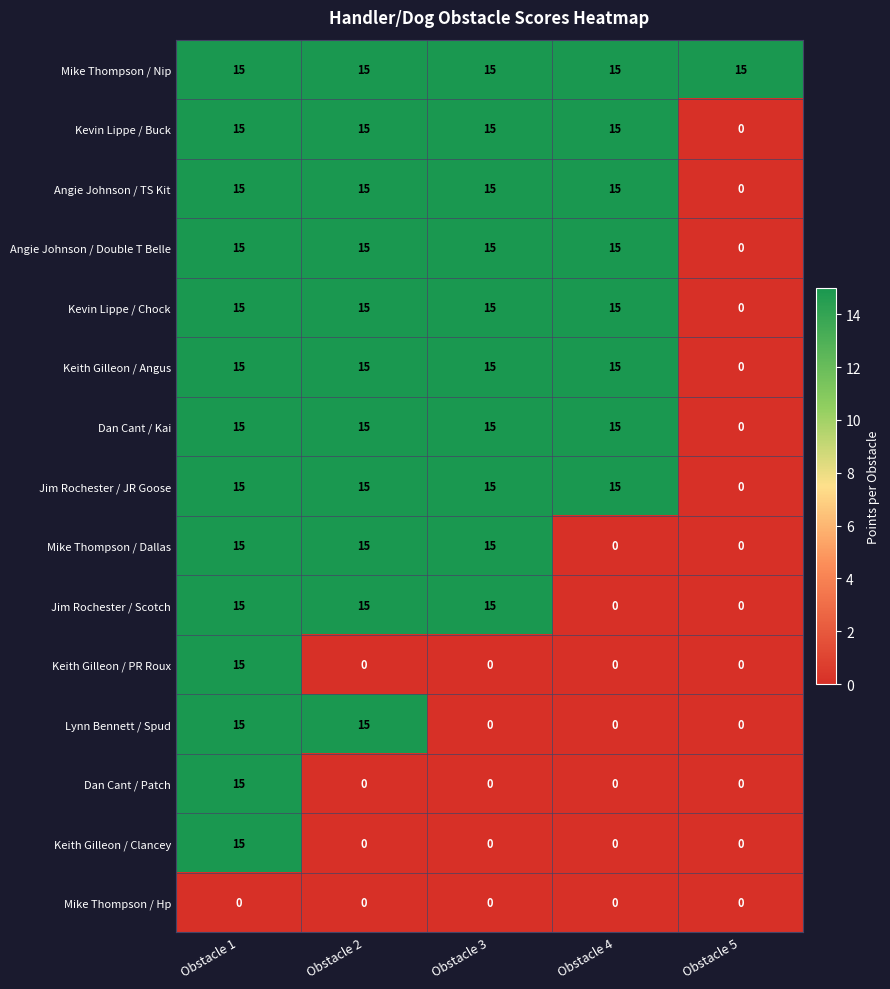

How many Mike Thompson / Dallas values are between 0 and 15?

5